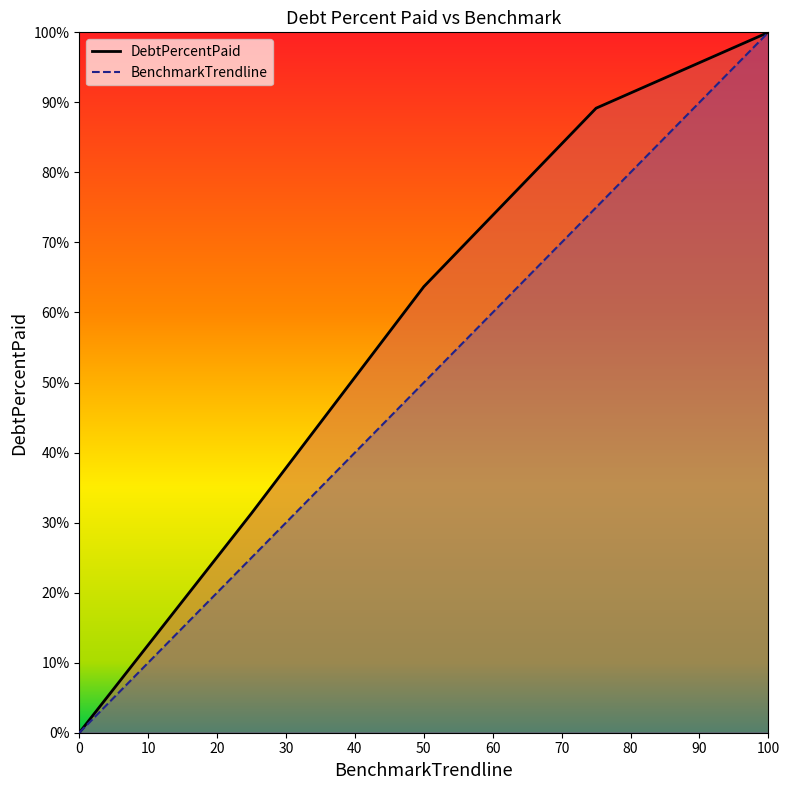

Between Q0 and Q1, which series saw the biggest shift?

DebtPercentPaid